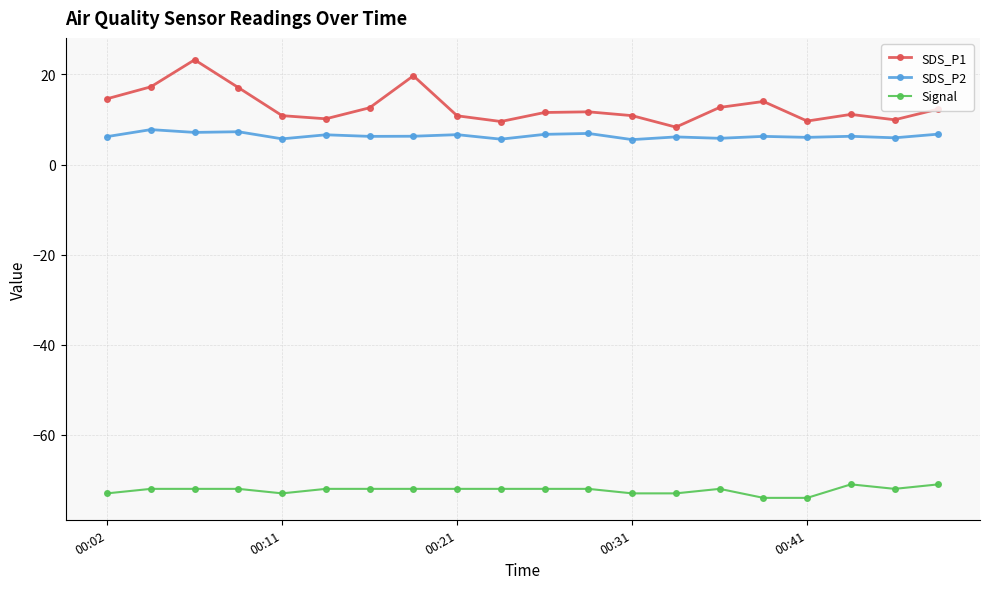

Rank the series by their maximum value, from highest to lowest.

SDS_P1, SDS_P2, Signal